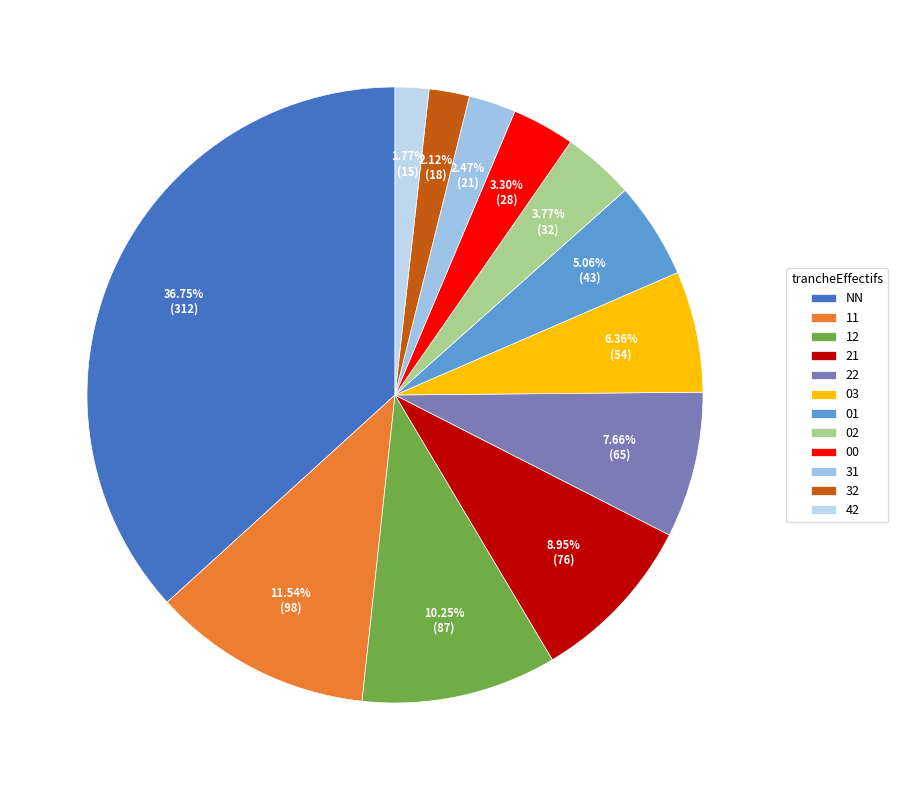

To the nearest percent, what percentage of the pie is 22?

8%